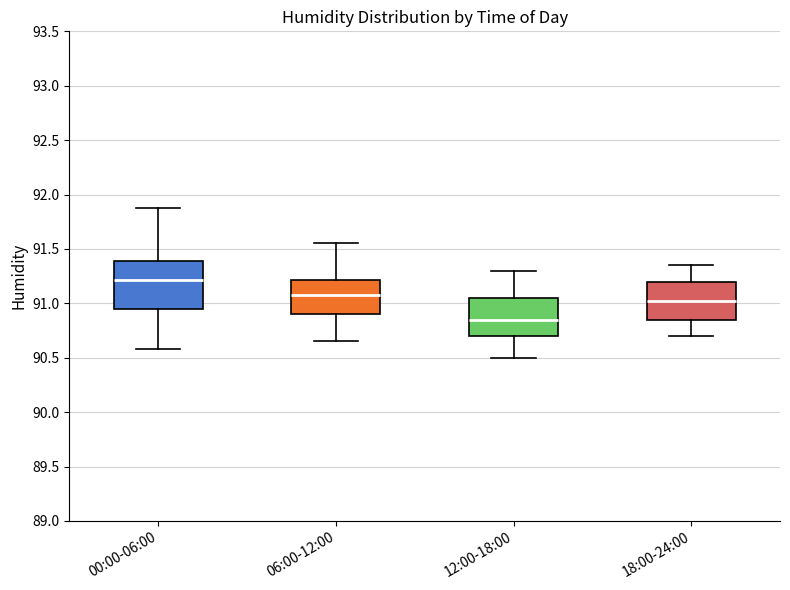

Reading left to right, read every box against the y-axis: the position of its median line, the range the box covers, and the ends of its whiskers. The values are not printed on the chart, so give them approximately, as read against the axis.

00:00-06:00: median 91.20, box 90.95 to 91.40, whiskers 90.60 to 91.90
06:00-12:00: median 91.10, box 90.90 to 91.20, whiskers 90.65 to 91.55
12:00-18:00: median 90.85, box 90.70 to 91.05, whiskers 90.50 to 91.30
18:00-24:00: median 91.05, box 90.85 to 91.20, whiskers 90.70 to 91.35